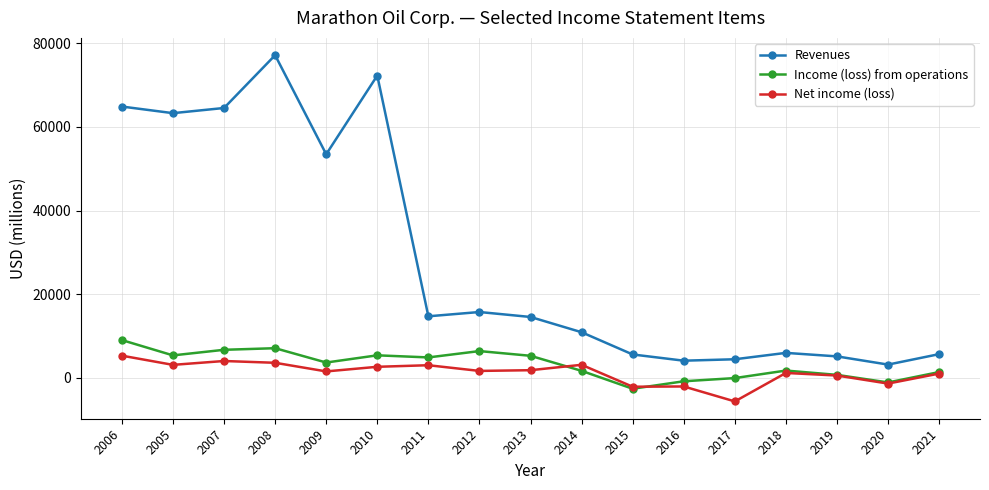

Which series changed the most between 2006 and 2012?

Revenues